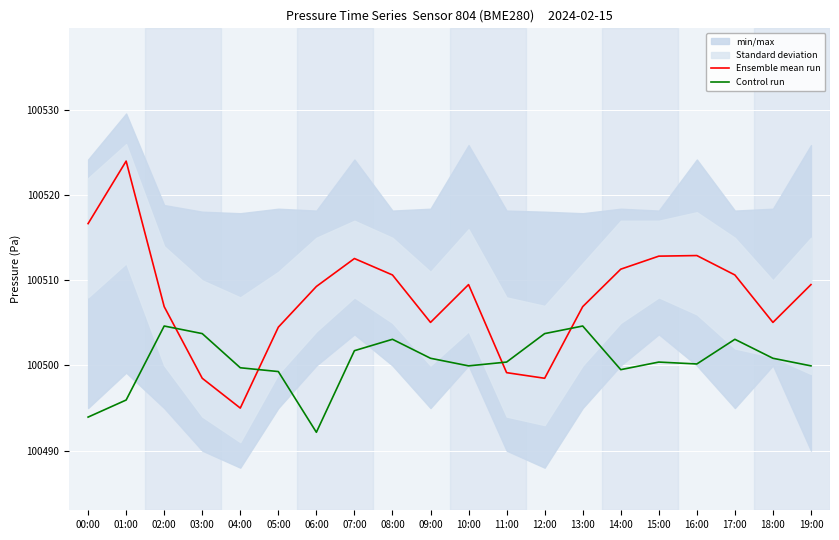

What is the total value across all series at 15:00?

201013.2